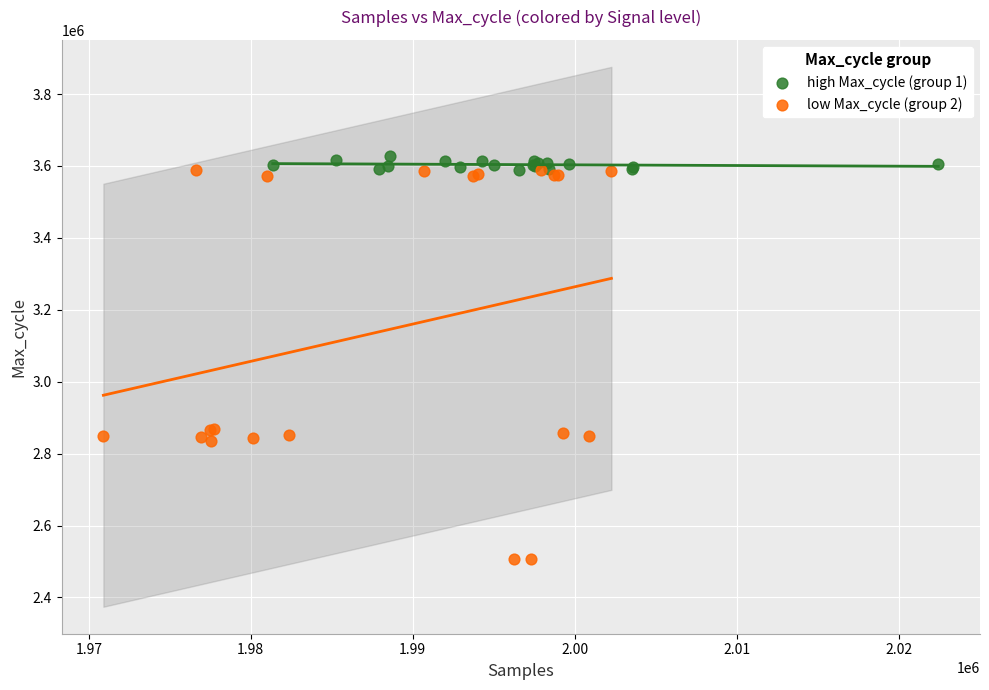

Which series contains the lowest Y value?

low Max_cycle (group 2)